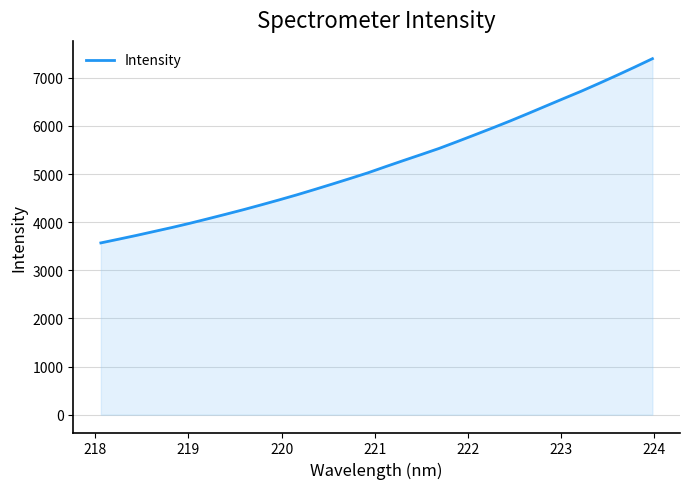

What is the minimum value shown in the chart?

3569.6